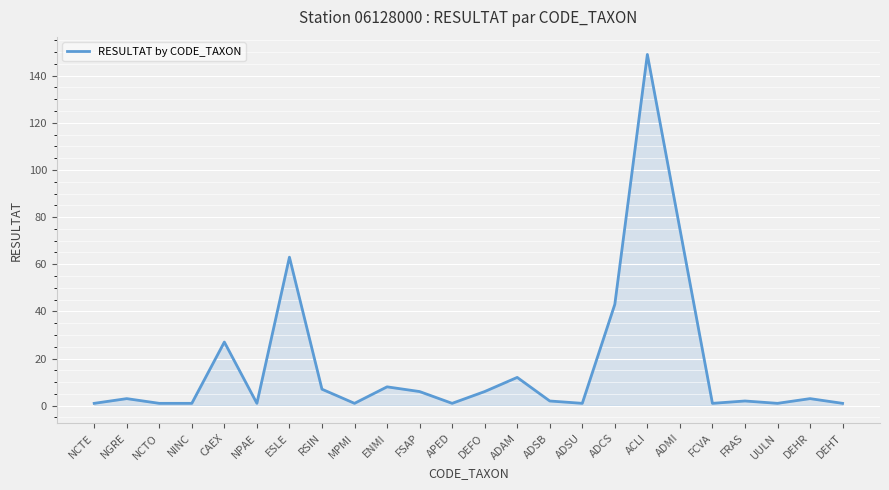

Which label corresponds to the largest value in the chart?

ACLI